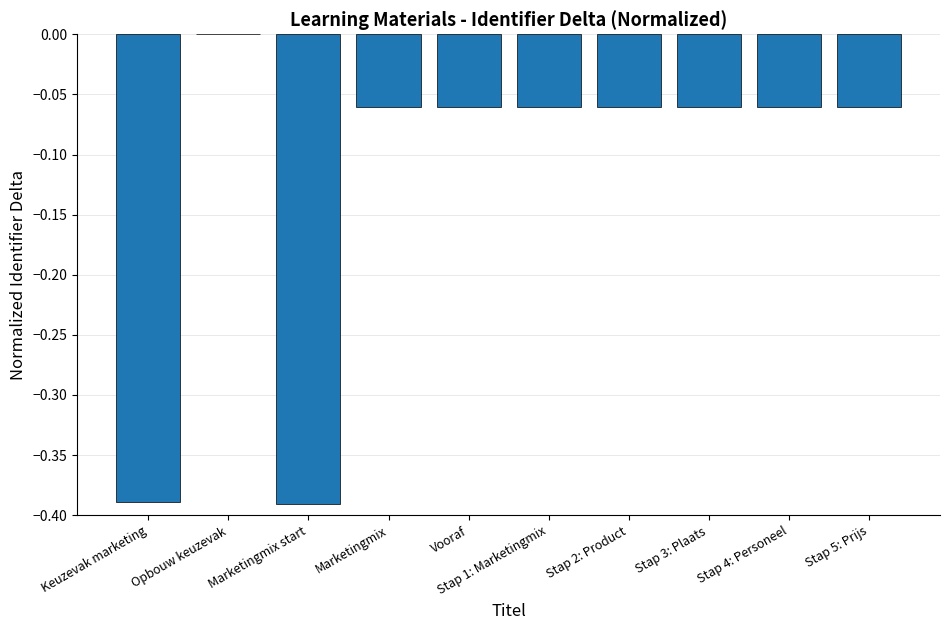

How many categories are shown in the chart?

10